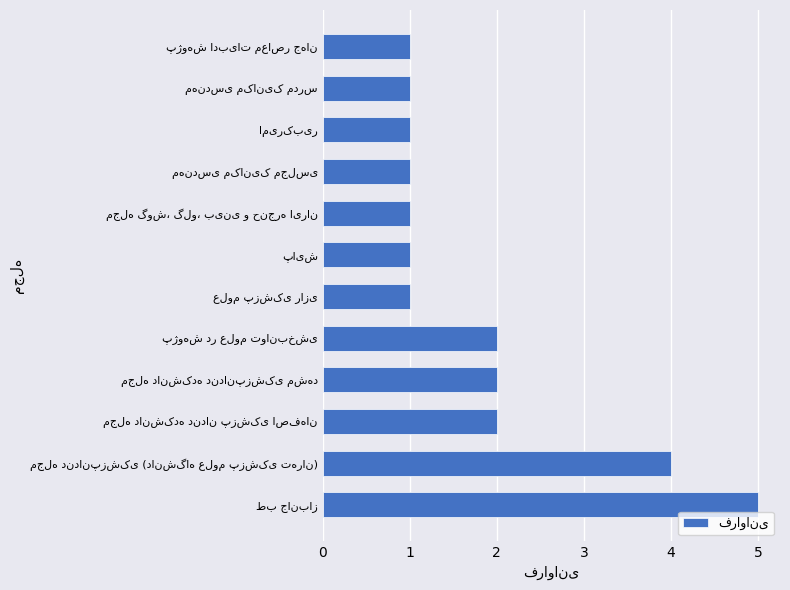

What is the maximum value shown in the chart?

5